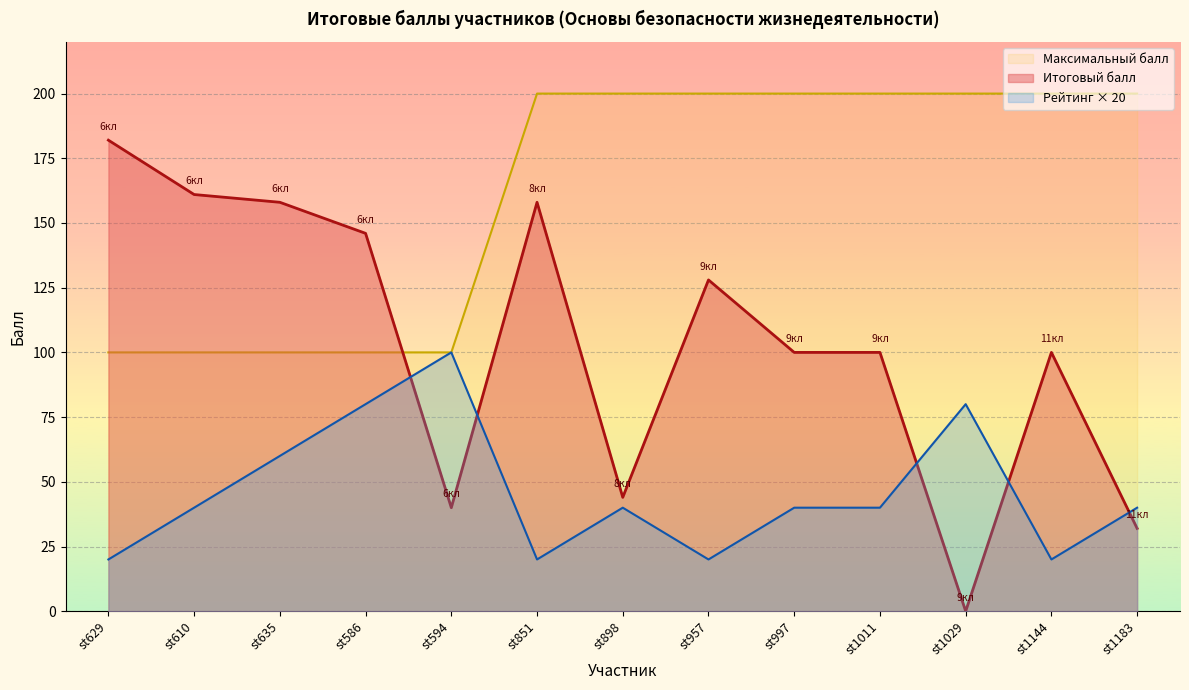

Rank the categories by value from highest to lowest.

st629, st610, st635, st851, st586, st957, st997, st1011, st1144, st898, st594, st1183, st1029